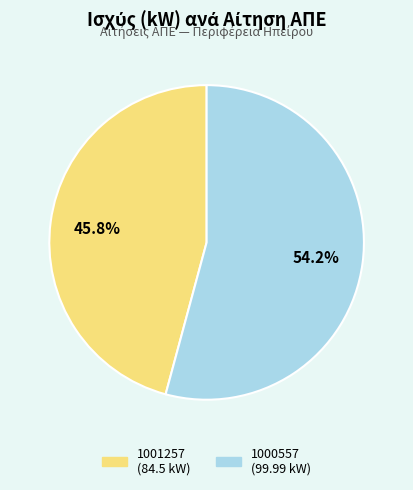

How much of the chart is everything except 1000557?

45.8%